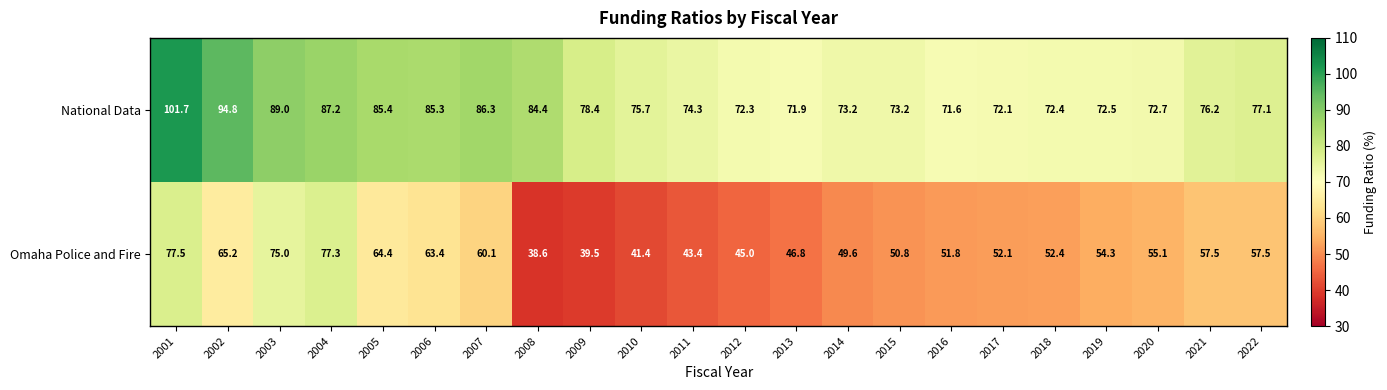

Which series changed the most between 2003 and 2012?

Omaha Police and Fire